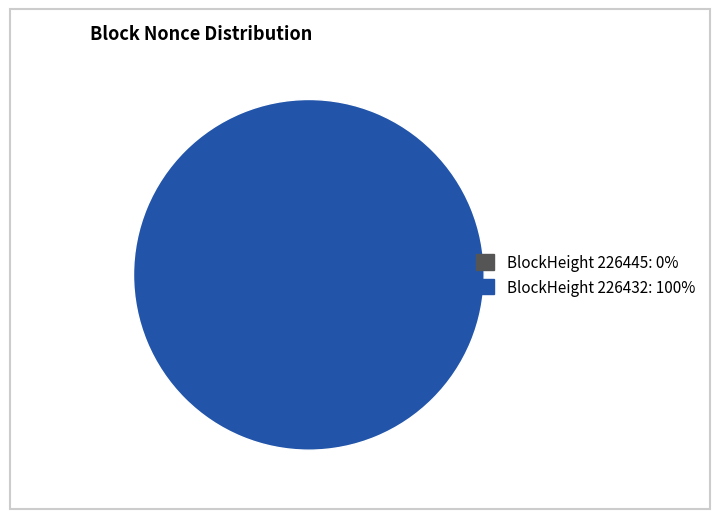

Count the number of slices in the pie.

2